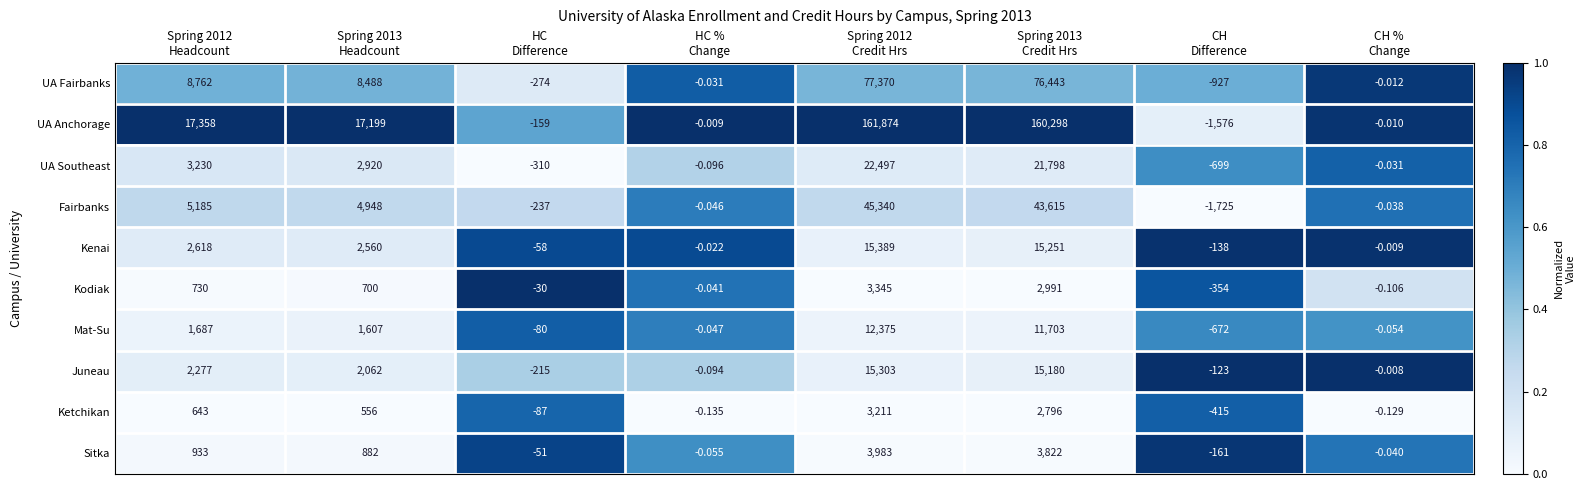

How many series are shown in this chart?

10